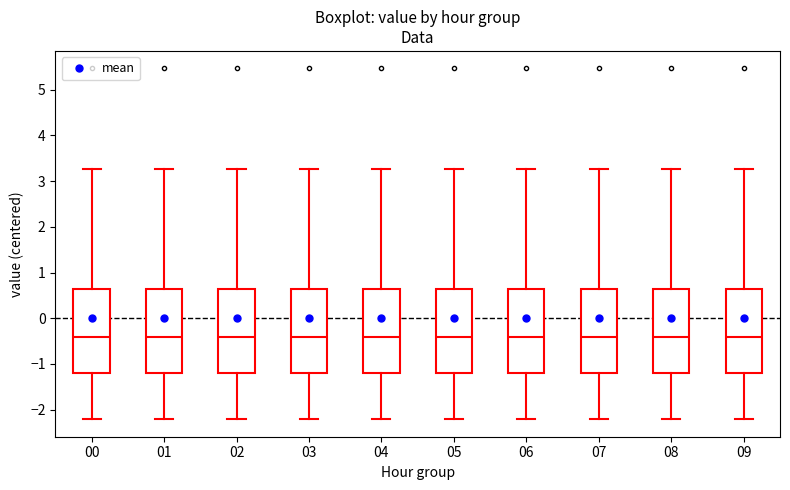

Where does the upper whisker of the box at x = 07 end on the y-axis? The values are not printed on the chart, so give them approximately, as read against the axis.

3.3